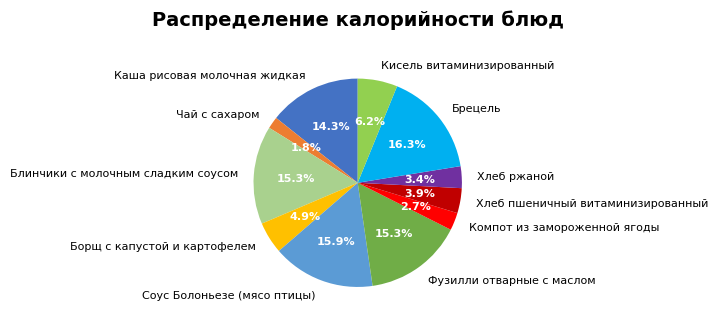

What percentage is the Брецель slice, to the nearest percent?

16%